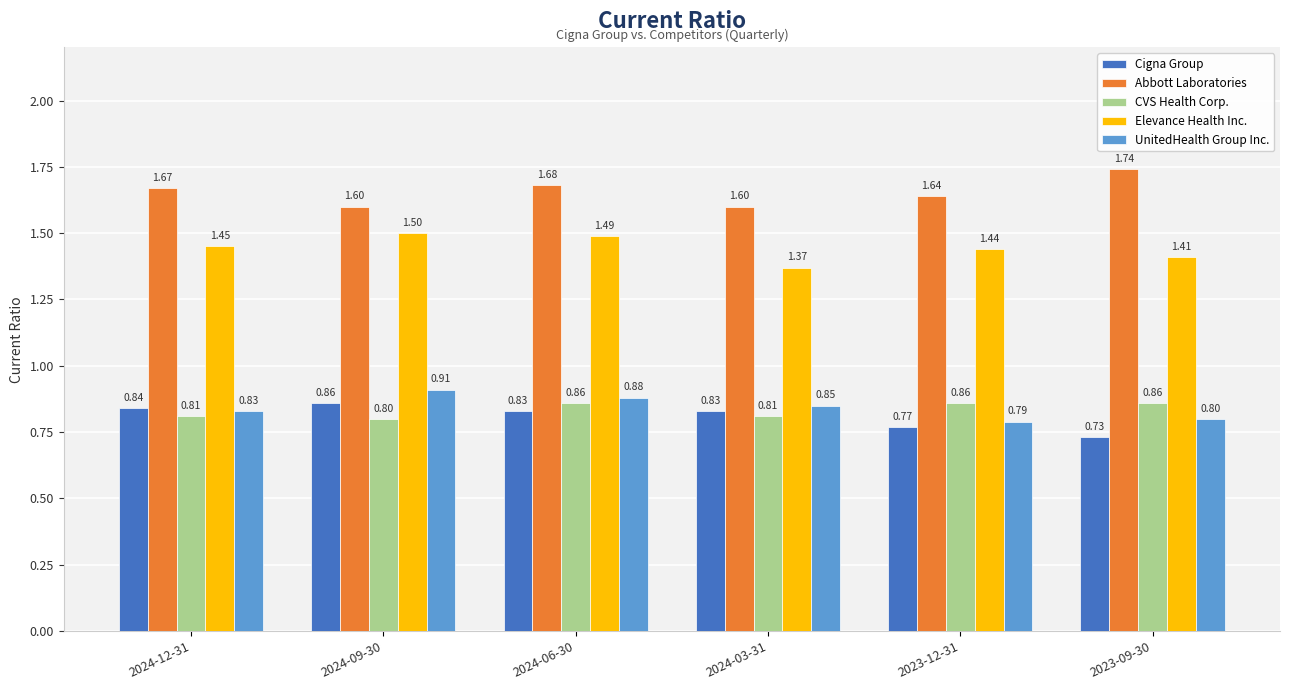

What is the difference between the highest and lowest values at 2023-09-30?

1.0